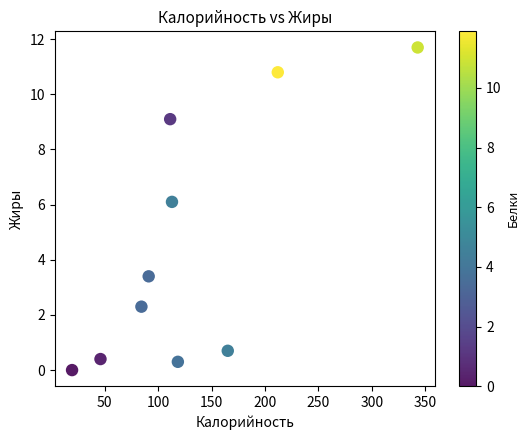

What is the range of X values (max minus min)?

323.4